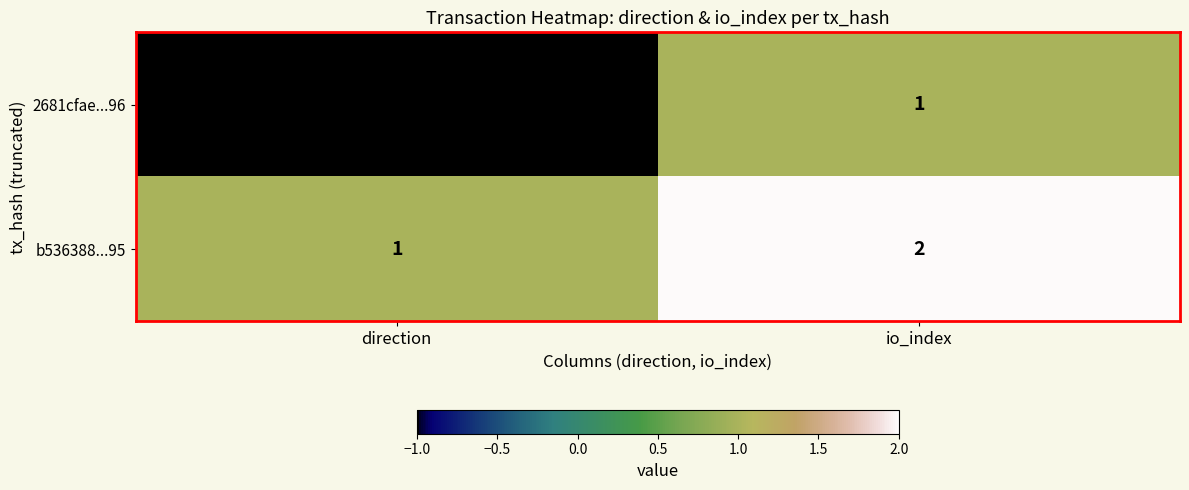

Reading left to right, list all the values displayed in this chart.

2681cfae...96: direction=-1	io_index=1
b536388...95: direction=1	io_index=2